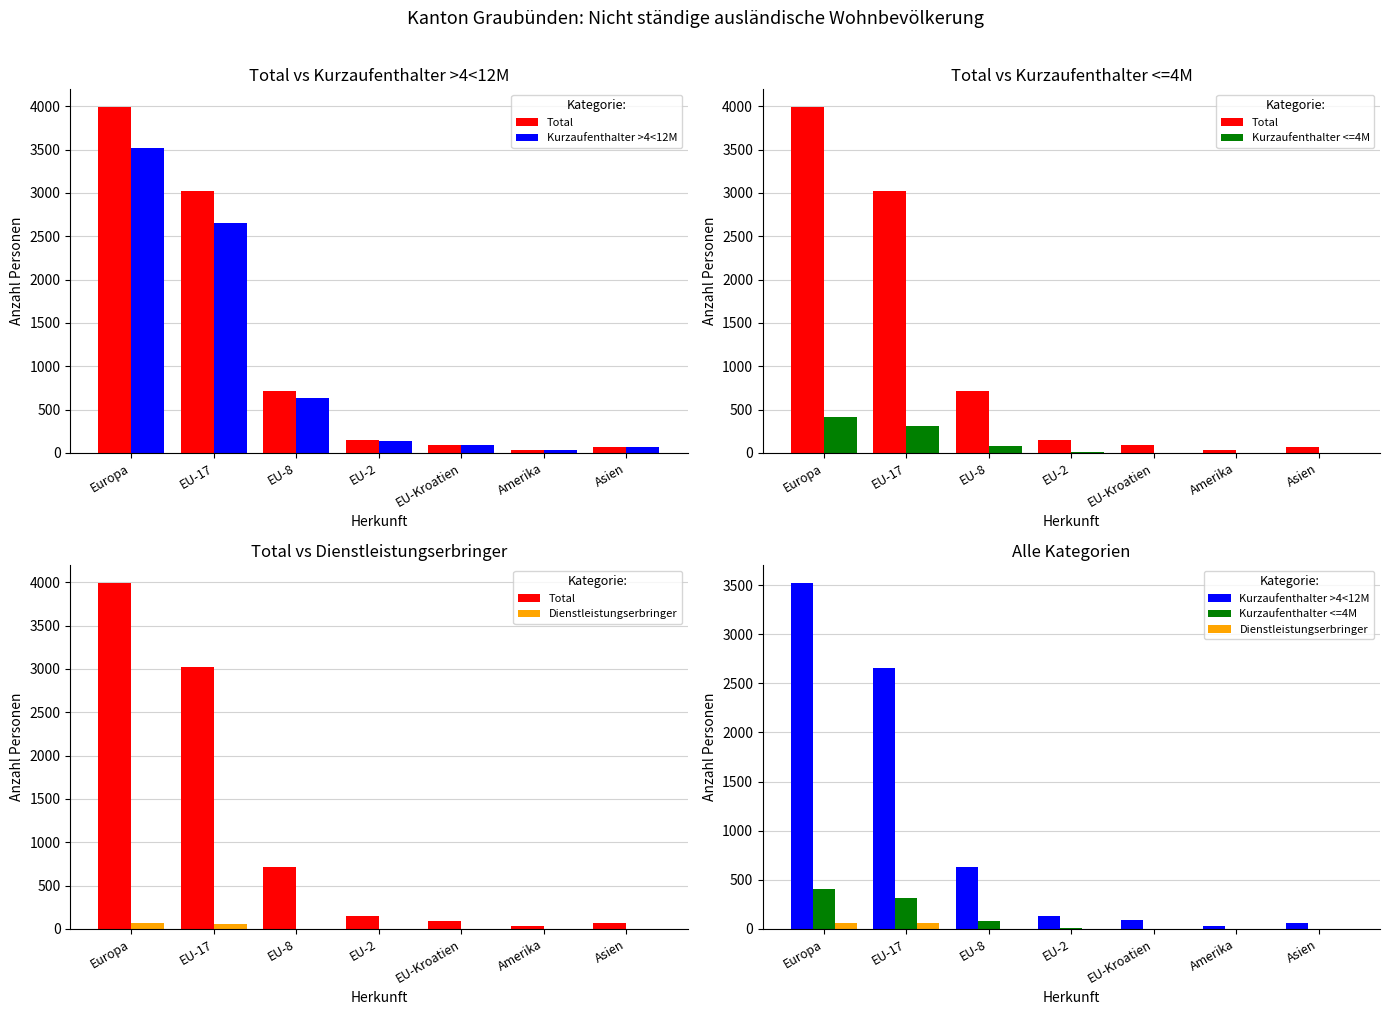

What is the sum of all Dienstleistungserbringer values?

124